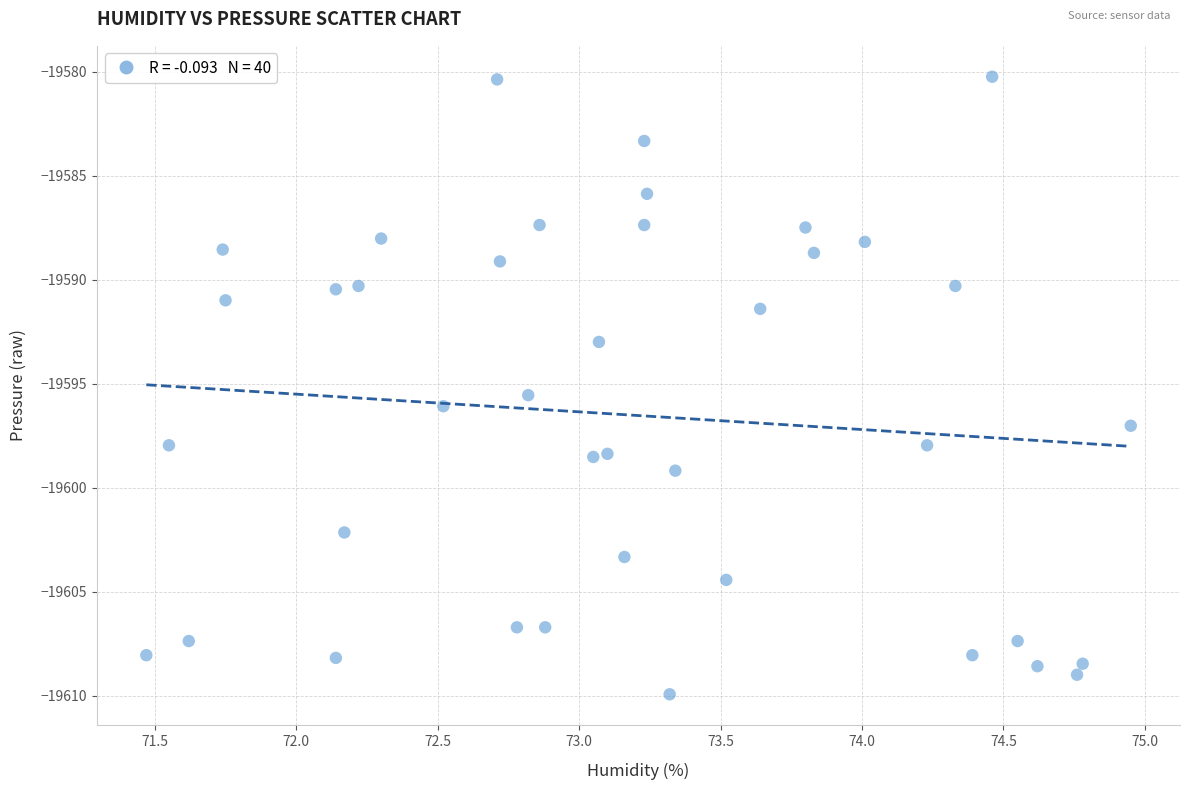

What Y value in the scatter plot is closest to -19595?

-19595.6